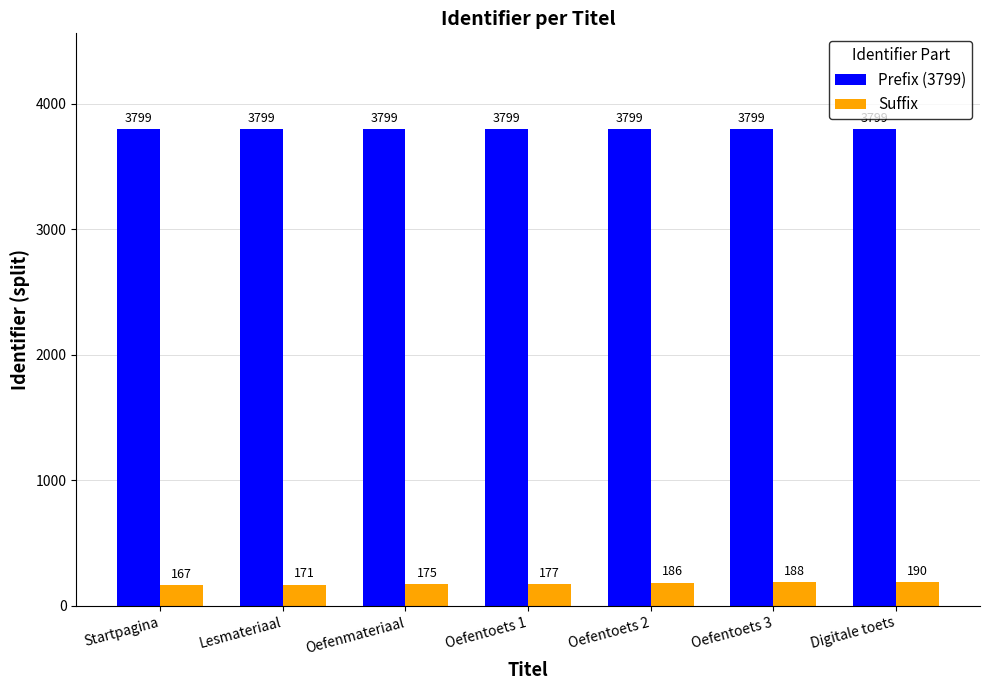

What is the difference between the second highest and second lowest values in the Suffix series?

17